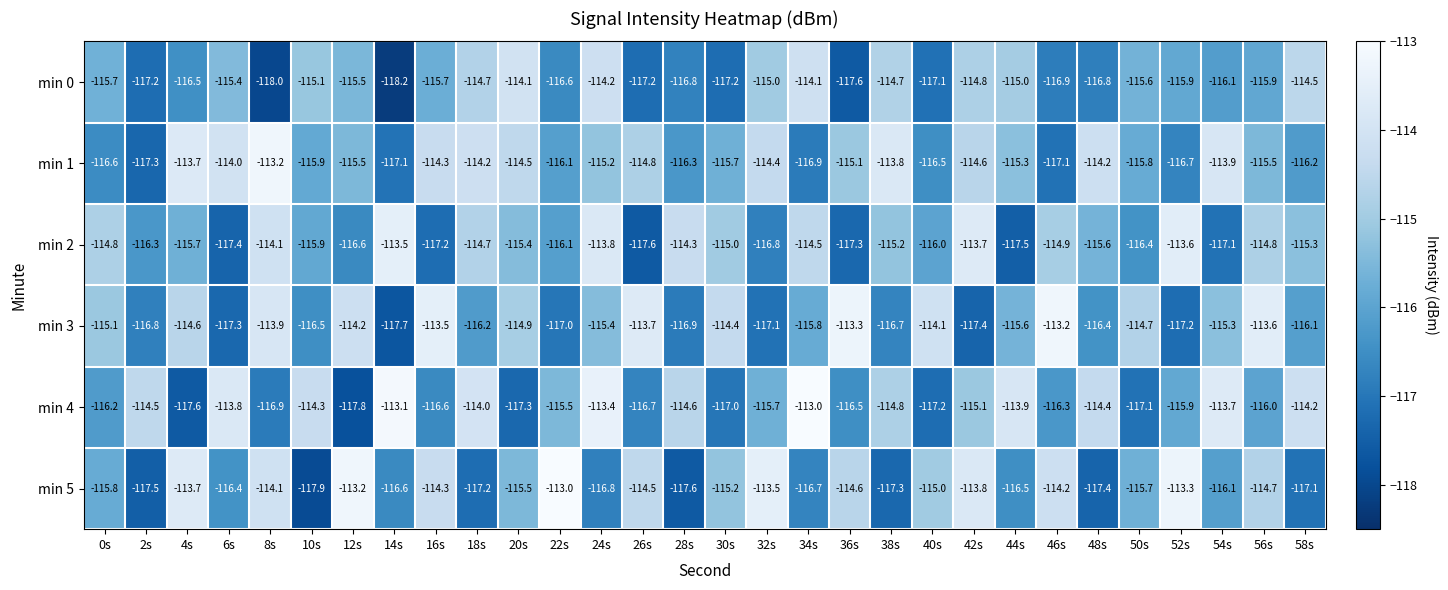

True or false: min 1 has a value of -115.2 at 24s.

True